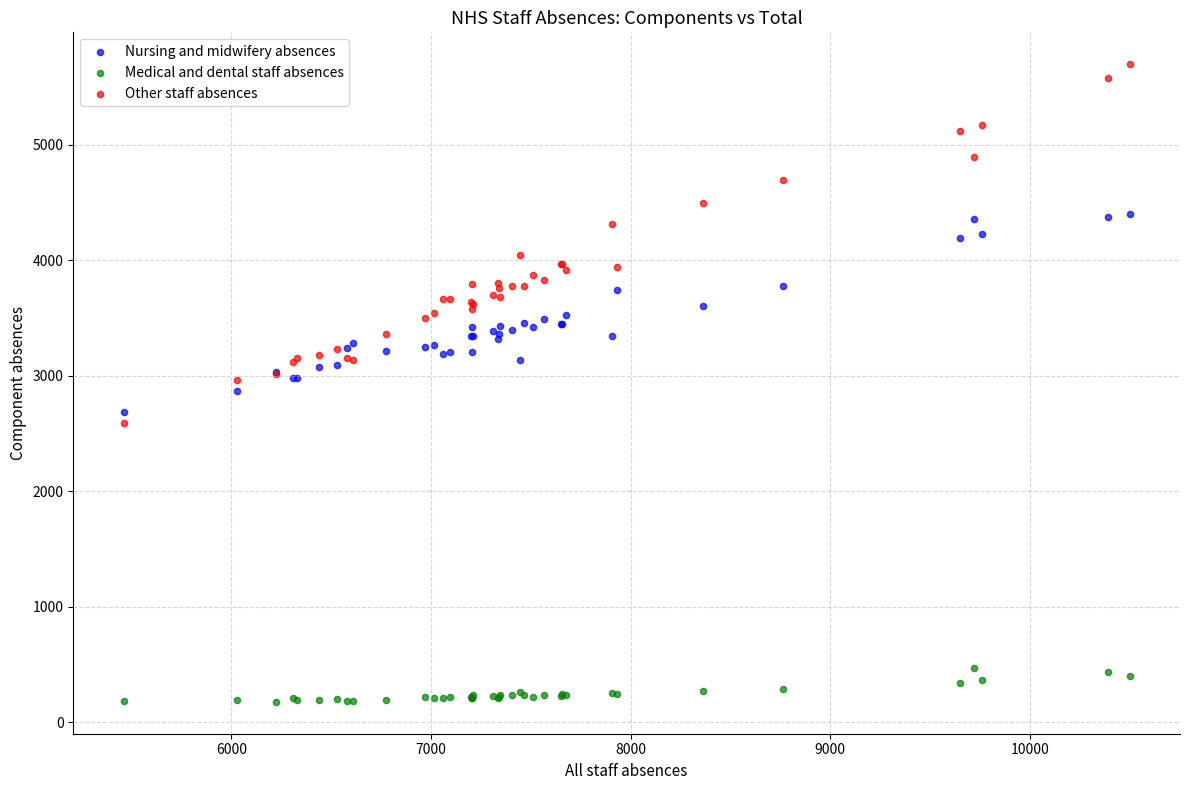

Which series contains the lowest Y value?

Medical and dental staff absences